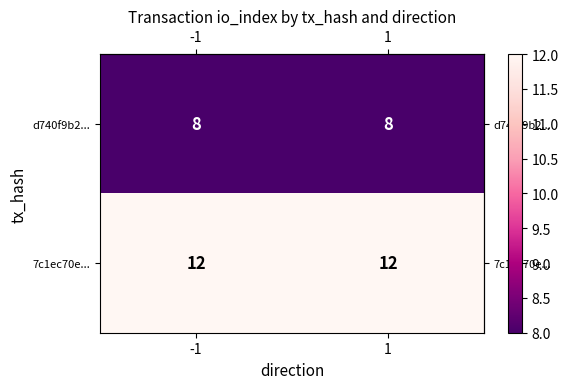

What is the total value across all series at -1?

20